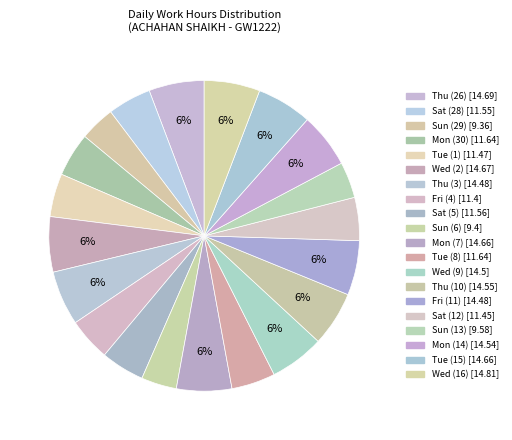

Rank the categories by value from highest to lowest.

Wed (16), Thu (26), Wed (2), Mon (7), Tue (15), Thu (10), Mon (14), Wed (9), Thu (3), Fri (11), Mon (30), Tue (8), Sat (5), Sat (28), Tue (1), Sat (12), Fri (4), Sun (13), Sun (6), Sun (29)